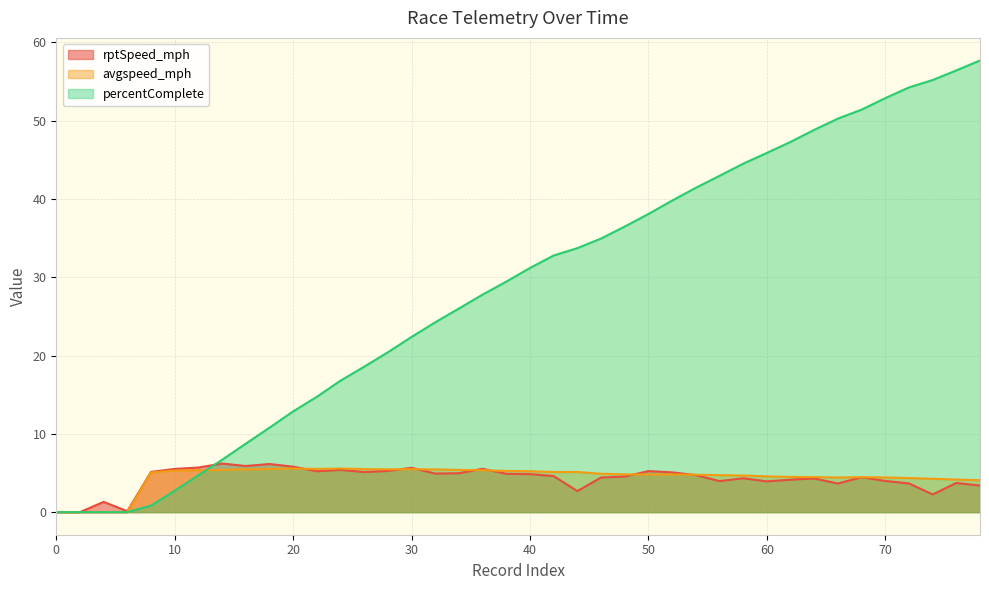

How many data points in percentComplete are less than 31?

20